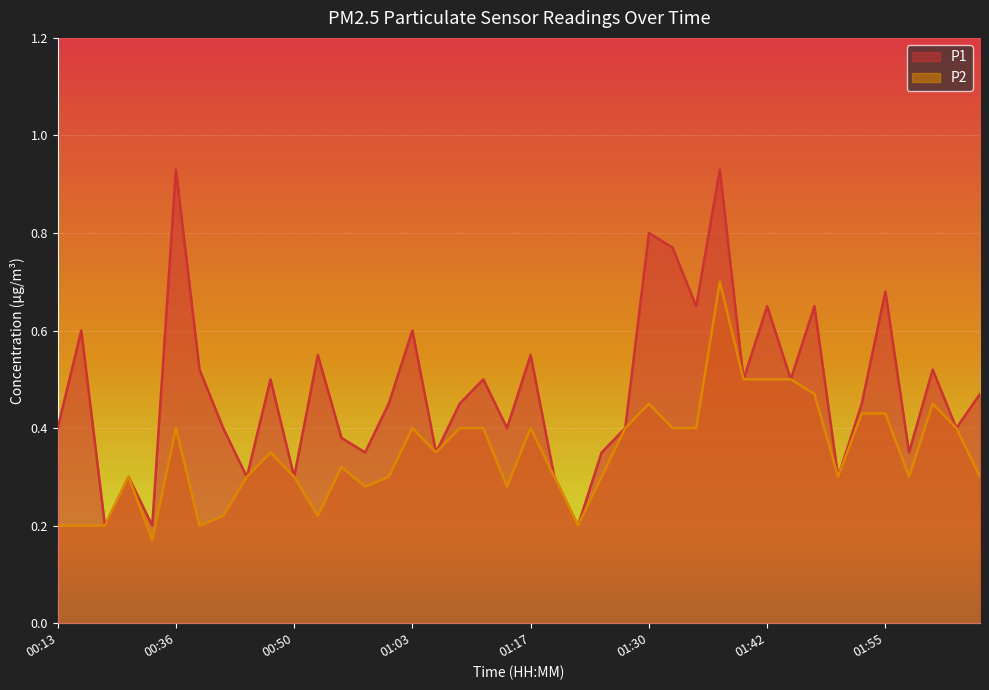

Reading right to left, list all the values displayed in this chart.

P1: 0.5	0.4	0.5	0.3	0.7	0.5	0.3	0.7	0.5	0.7	0.5	0.9	0.7	0.8	0.8	0.4	0.3	0.2	0.3	0.6	0.4	0.5	0.5	0.3	0.6	0.5	0.3	0.4	0.6	0.3	0.5	0.3	0.4	0.5	0.9	0.2	0.3	0.2	0.6	0.4
P2: 0.3	0.4	0.5	0.3	0.4	0.4	0.3	0.5	0.5	0.5	0.5	0.7	0.4	0.4	0.5	0.4	0.3	0.2	0.3	0.4	0.3	0.4	0.4	0.3	0.4	0.3	0.3	0.3	0.2	0.3	0.3	0.3	0.2	0.2	0.4	0.2	0.3	0.2	0.2	0.2